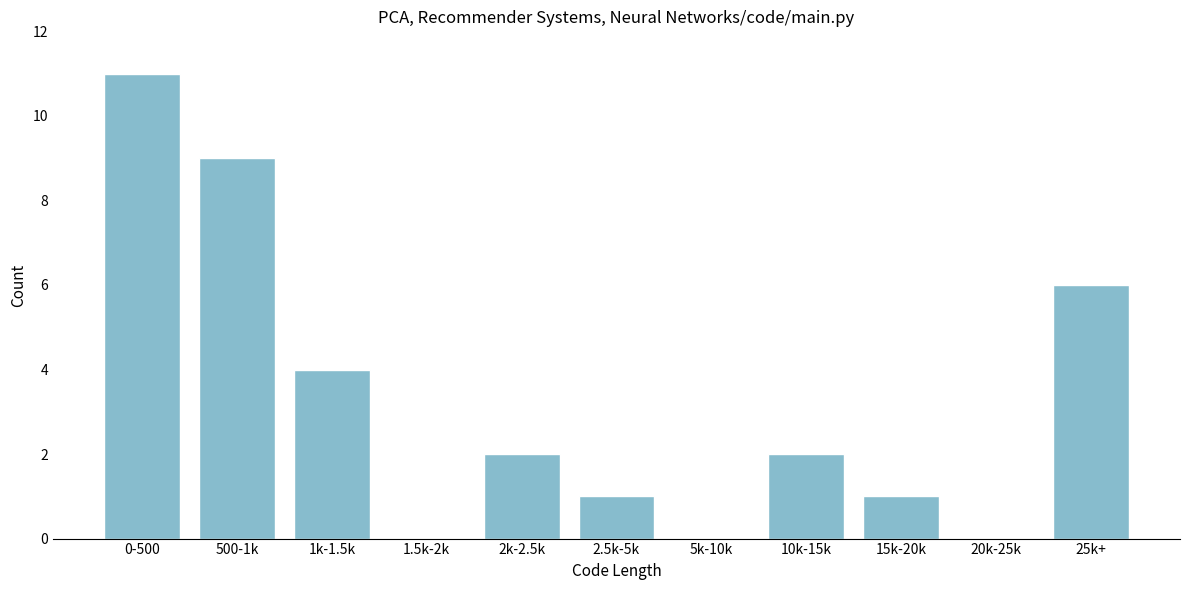

Reading left to right, extract all data points from this chart.

0-500=11	500-1k=9	1k-1.5k=4	1.5k-2k=0	2k-2.5k=2	2.5k-5k=1	5k-10k=0	10k-15k=2	15k-20k=1	20k-25k=0	25k+=6